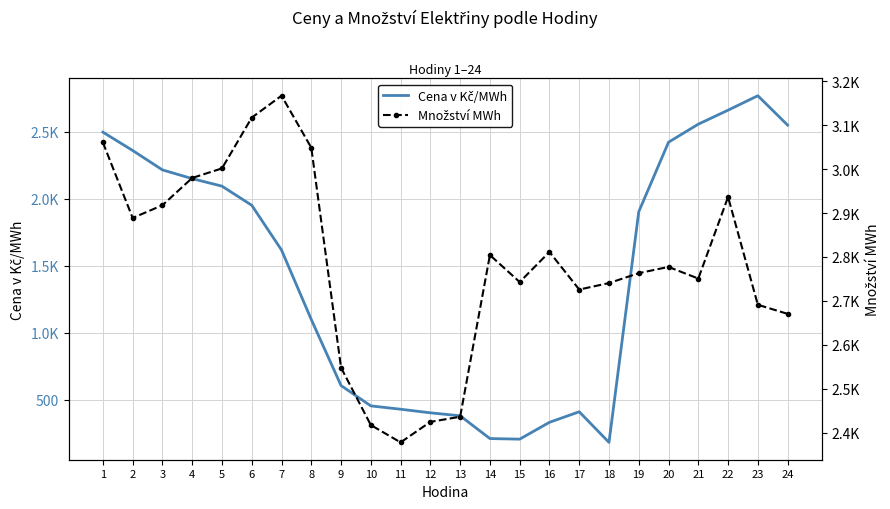

After their last crossing, which series has the higher values: Cena v Kč/MWh or Množství MWh?

Množství MWh